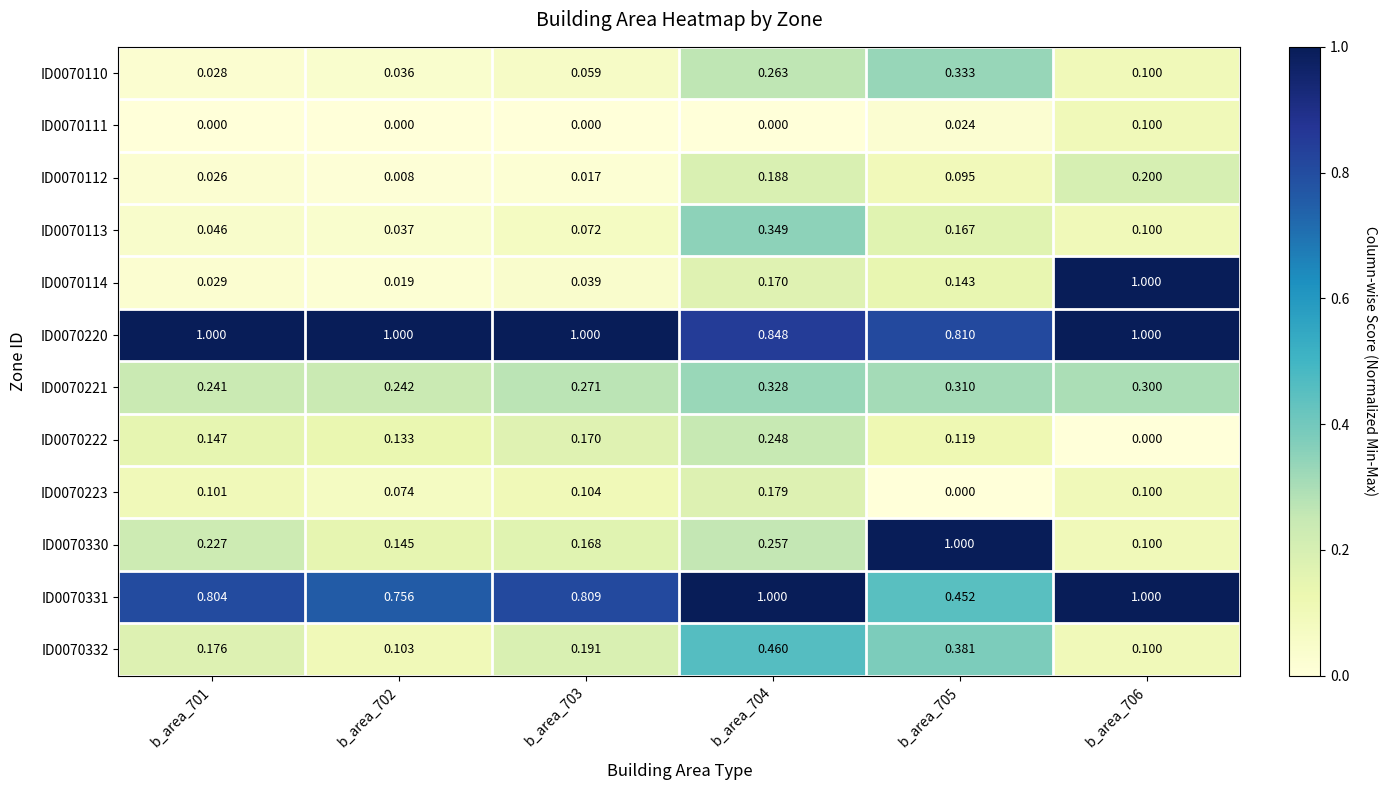

Is the value of ID0070330 at b_area_705 greater than the value of ID0070114 at b_area_704?

Yes